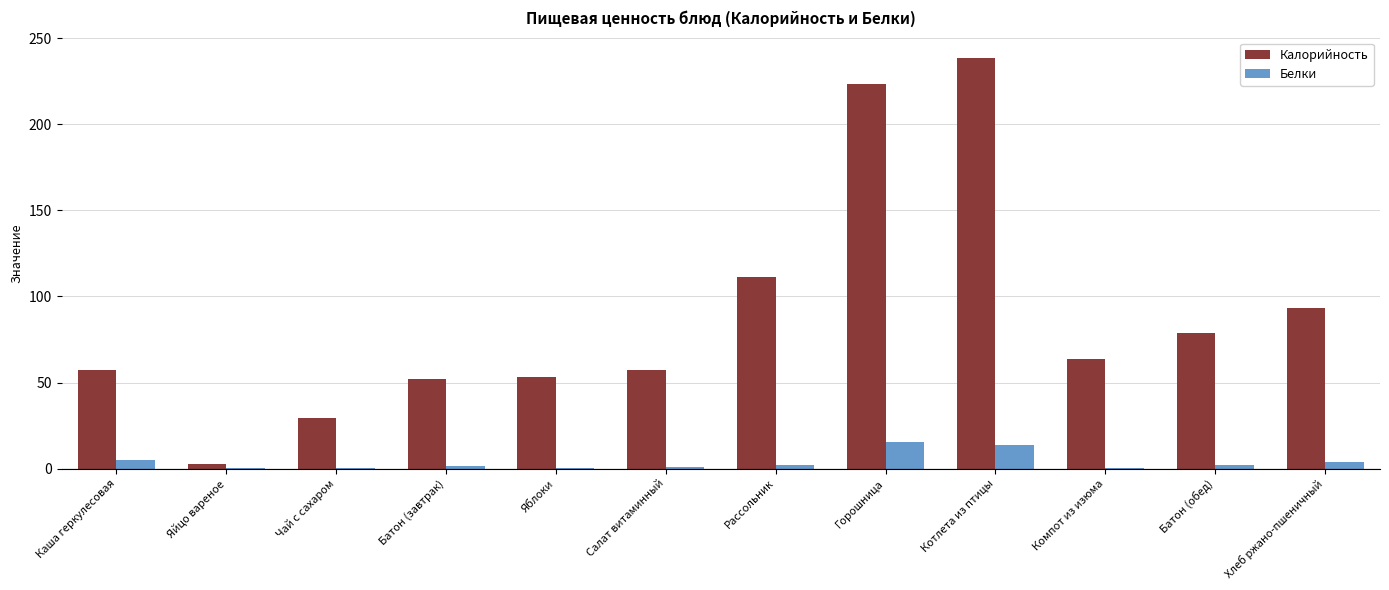

True or false: Калорийность has a value of 332.4 at Котлета из птицы.

False